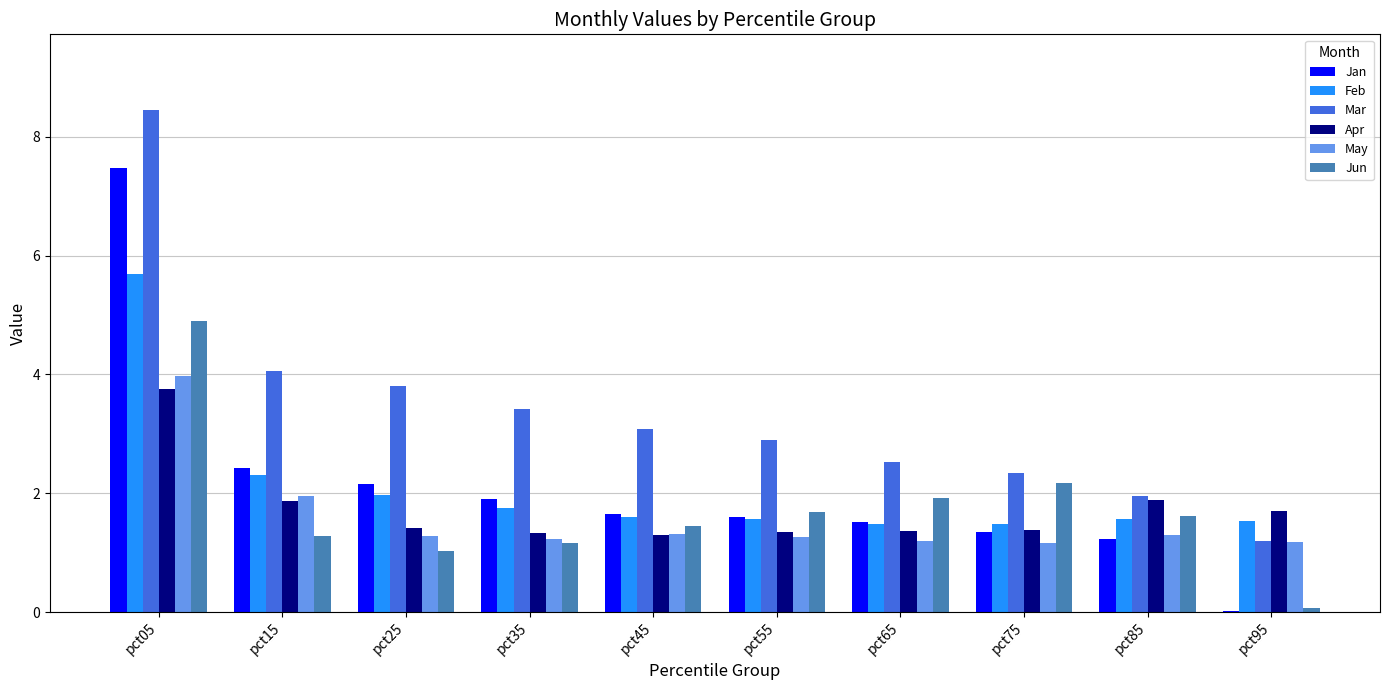

True or false: May has a value of 1.5 at pct75.

False